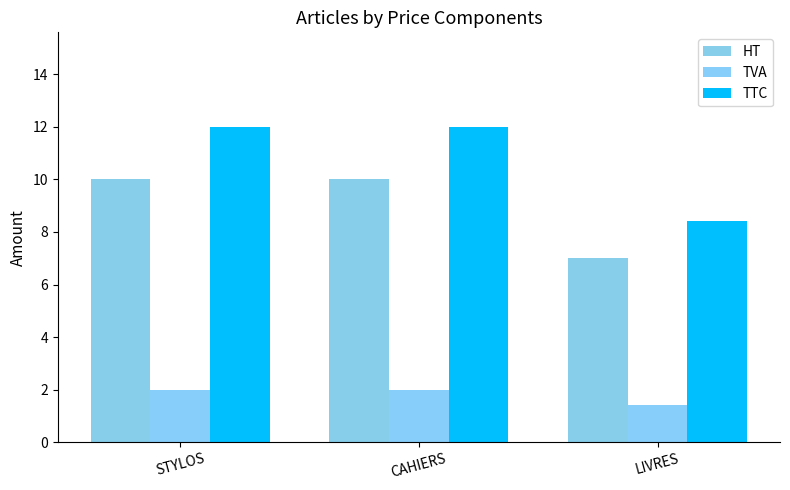

At which label is HT closest to 8?

LIVRES